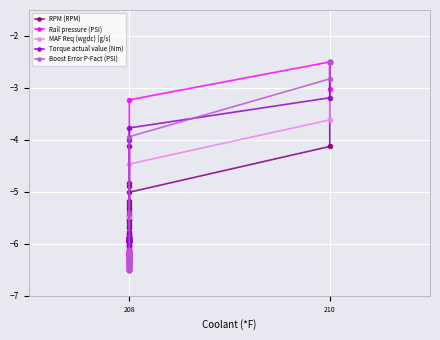

Which series has the largest range (max minus min)?

RPM (RPM)